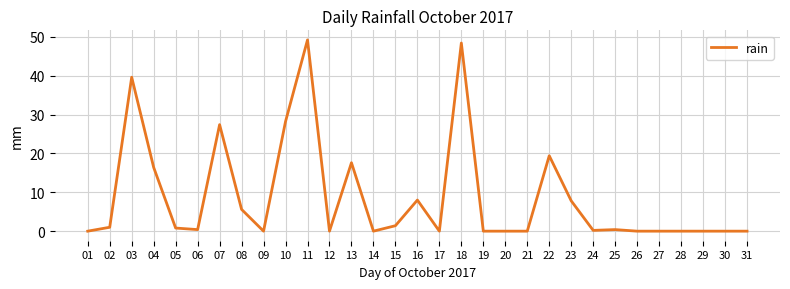

The value at 20 is 0.0. True or false?

True